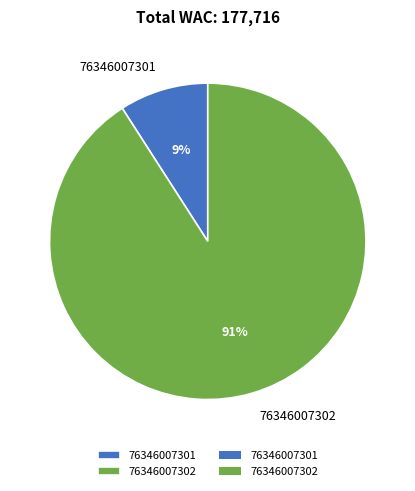

What is the ratio of the value at 76346007301 to the value at 76346007302?

0.1